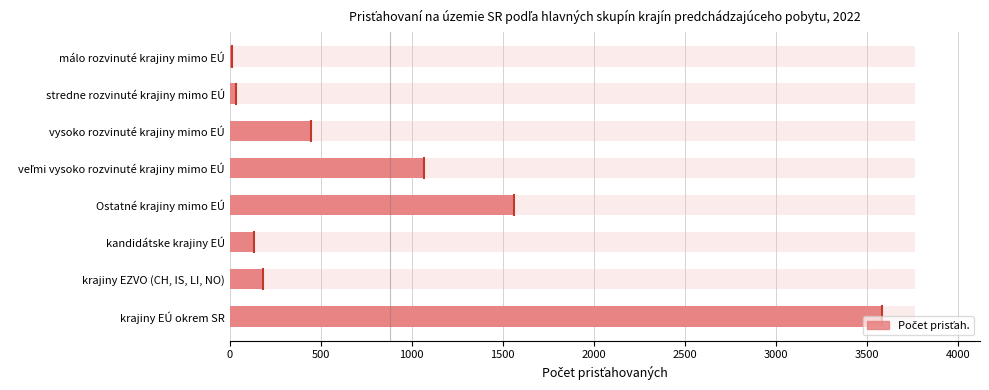

What is the value of the 6th bar from the left?

446